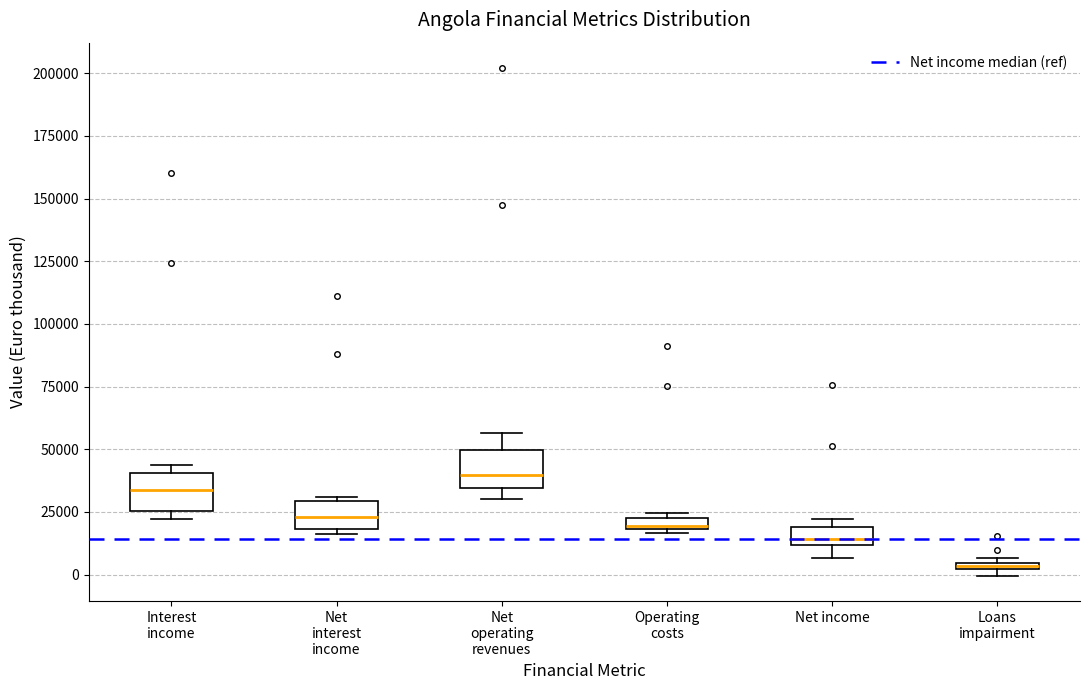

Which box has the highest median line?

Net operating revenues